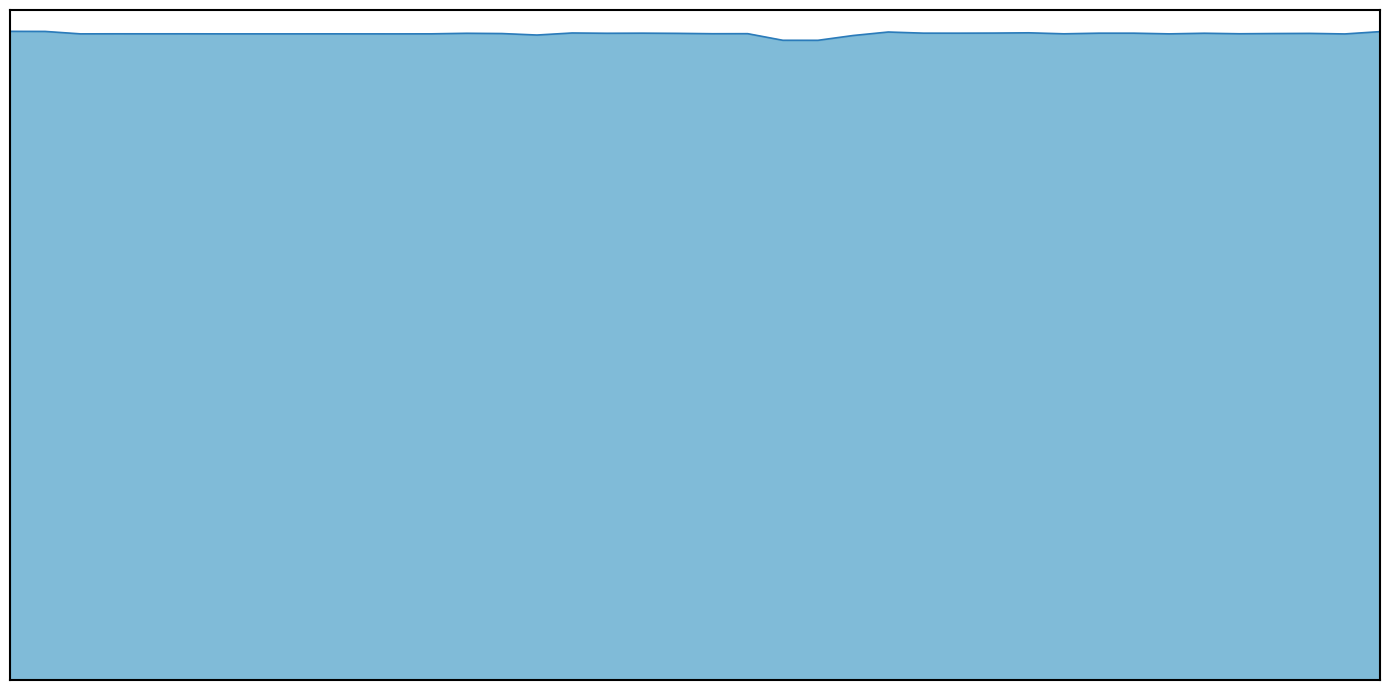

List the labels in order of value, largest first.

0, 1, 39, 25, 29, 16, 28, 26, 18, 27, 31, 32, 34, 17, 13, 19, 37, 36, 14, 21, 20, 35, 3, 5, 30, 4, 12, 9, 6, 2, 7, 8, 10, 33, 11, 38, 15, 24, 22, 23